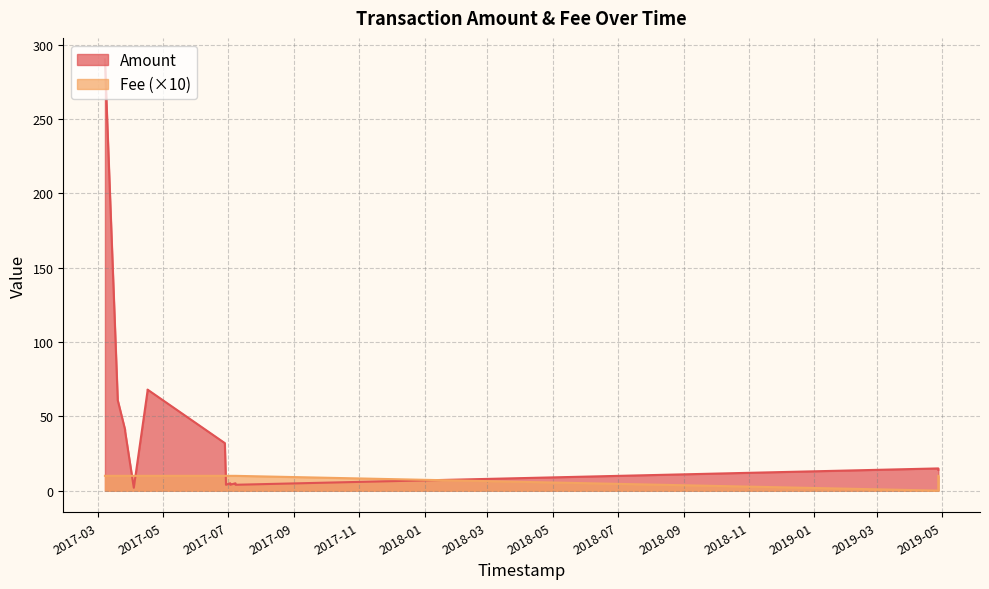

List the labels in order of Fee value, largest first.

2017-04-03 12:56:12, 2019-04-27 12:29:53, 2017-07-07 20:58:36, 2017-07-07 20:22:16, 2017-07-02 21:41:47, 2017-07-02 21:12:10, 2017-06-28 22:25:52, 2017-06-28 22:01:00, 2017-06-27 21:20:19, 2017-06-27 20:48:41, 2017-04-16 09:45:06, 2017-04-16 09:35:36, 2017-03-26 09:09:34, 2017-03-26 09:03:53, 2017-03-19 10:40:31, 2017-03-19 10:33:16, 2017-03-07 12:14:27, 2017-03-07 12:10:37, 2019-04-27 11:59:49